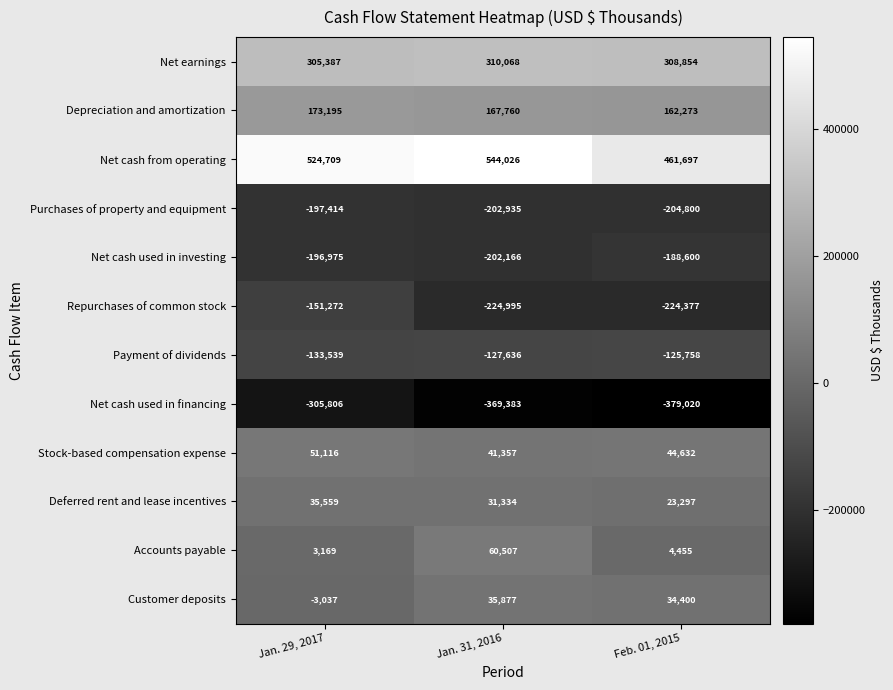

What is the total value across all series at Jan. 29, 2017?

105092